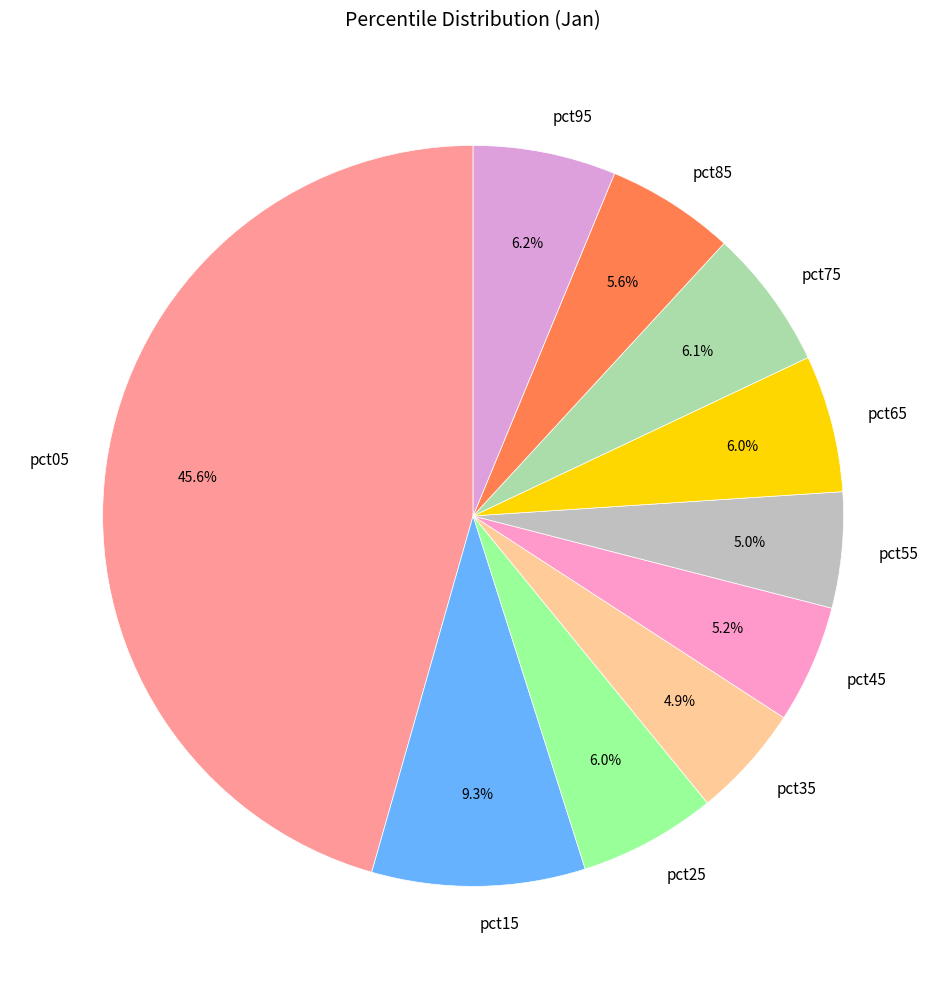

How much of the chart is everything except pct95?

93.8%